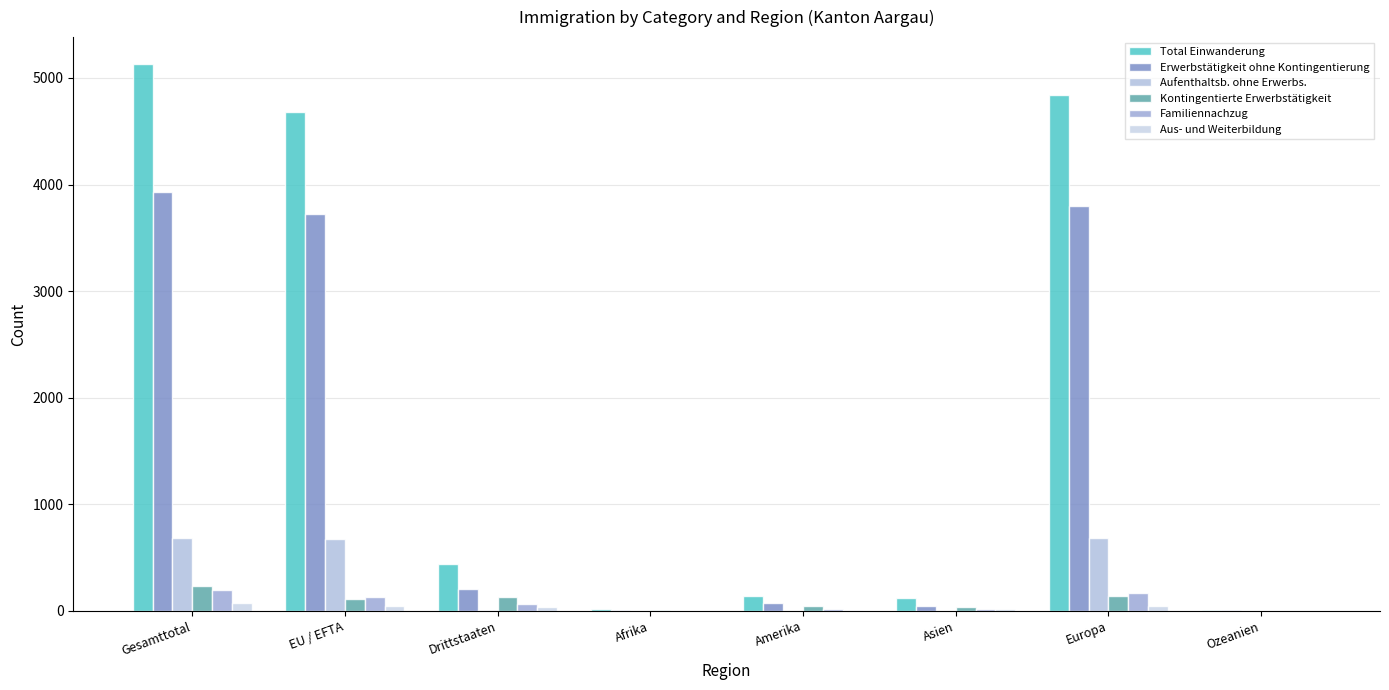

What is the difference between the highest and lowest values at Amerika?

139